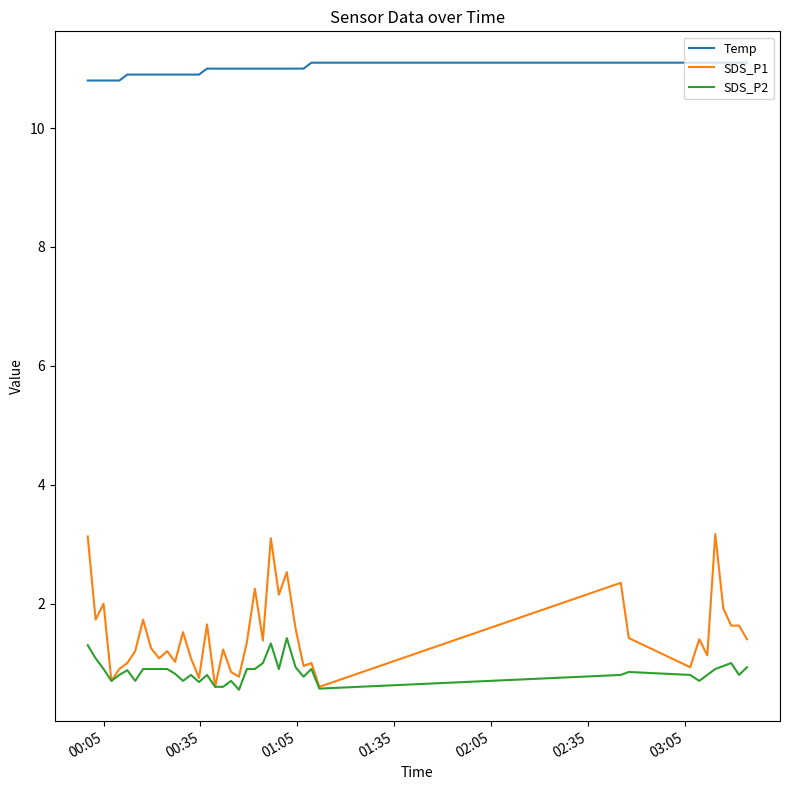

True or false: Temp and SDS_P2 cross at least once.

False